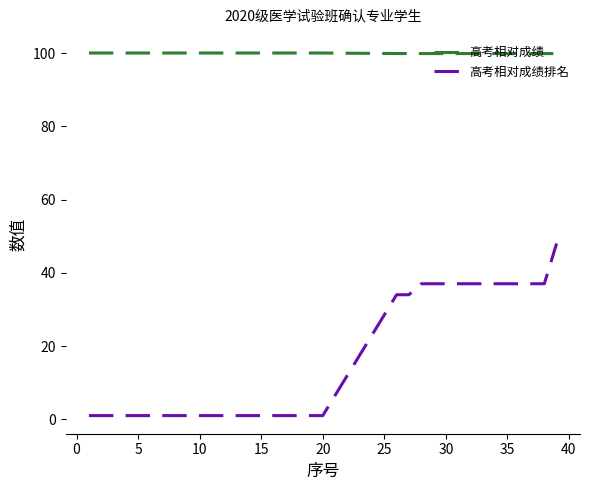

What is the average value of the 高考相对成绩 series?

99.9